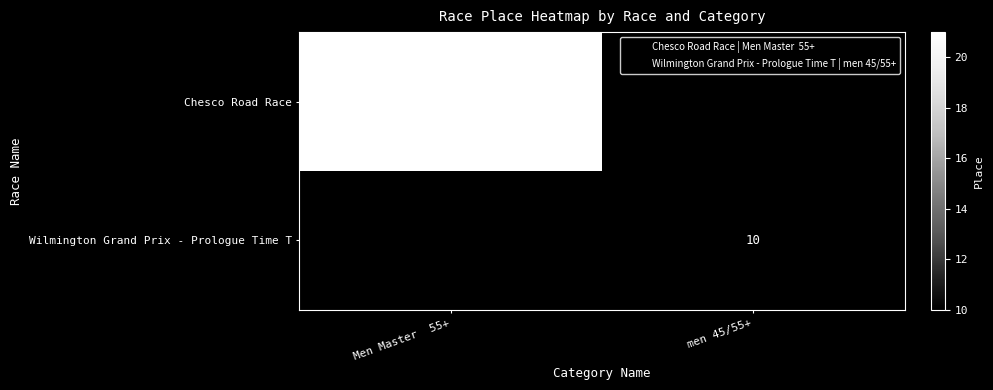

How many distinct data groups are displayed?

2